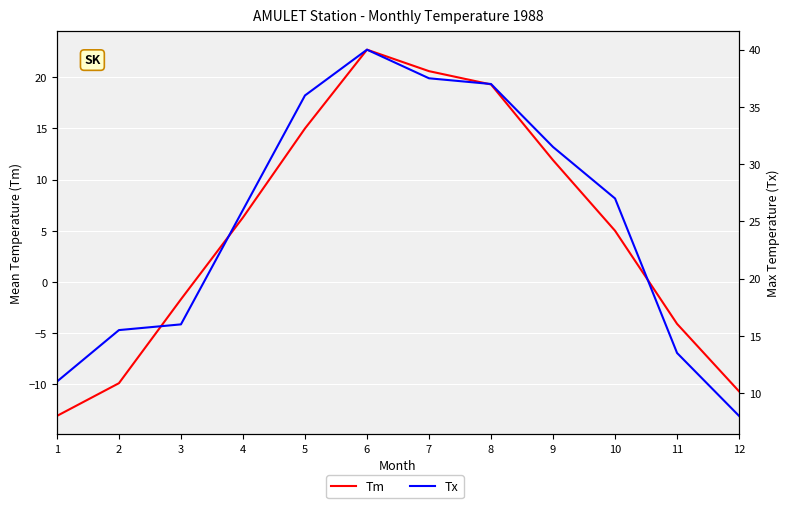

Which category has the highest value across all series?

6